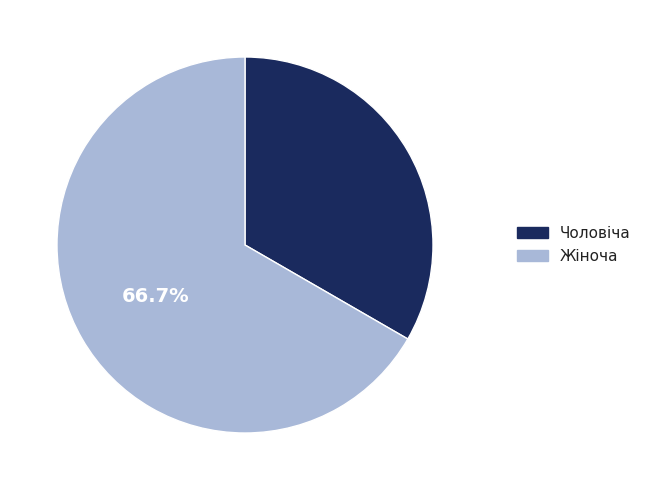

Rank the categories by value from highest to lowest.

Жіноча, Чоловіча